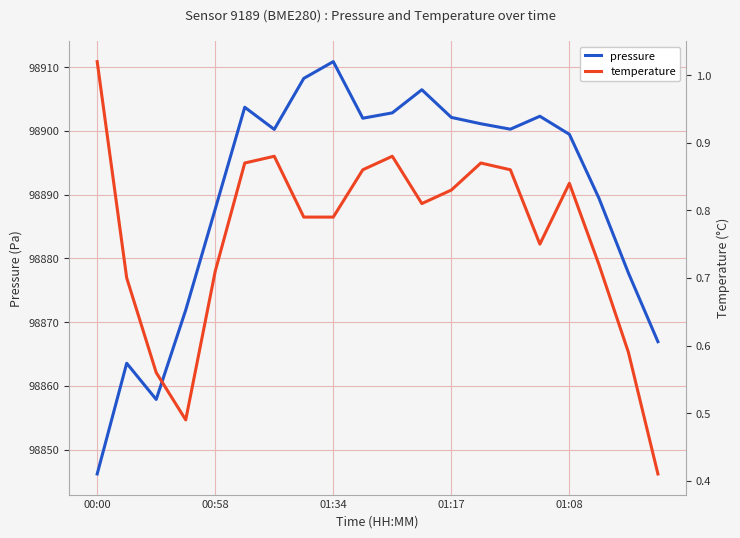

What is the label of the 12th point from the left?

11